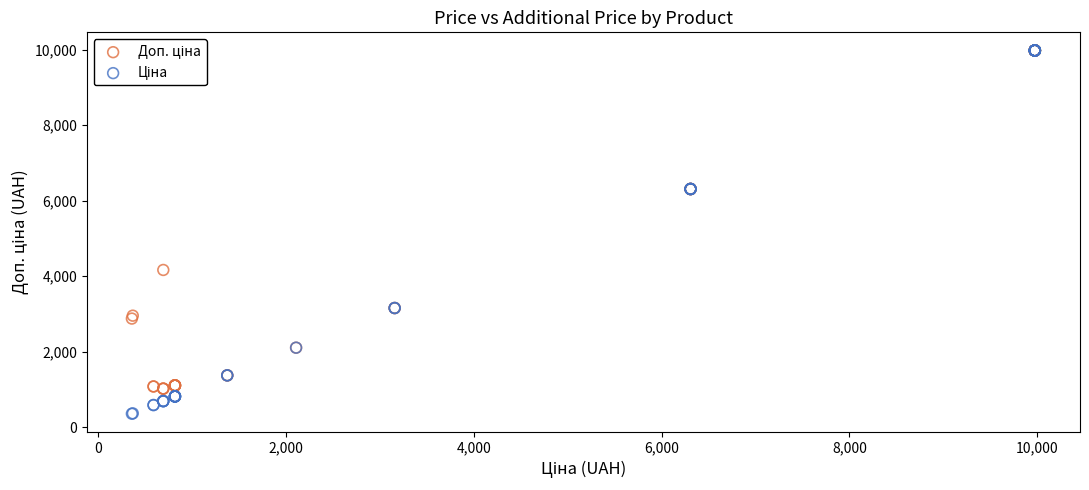

Across all series, what Y value is closest to 5167?

4165.6